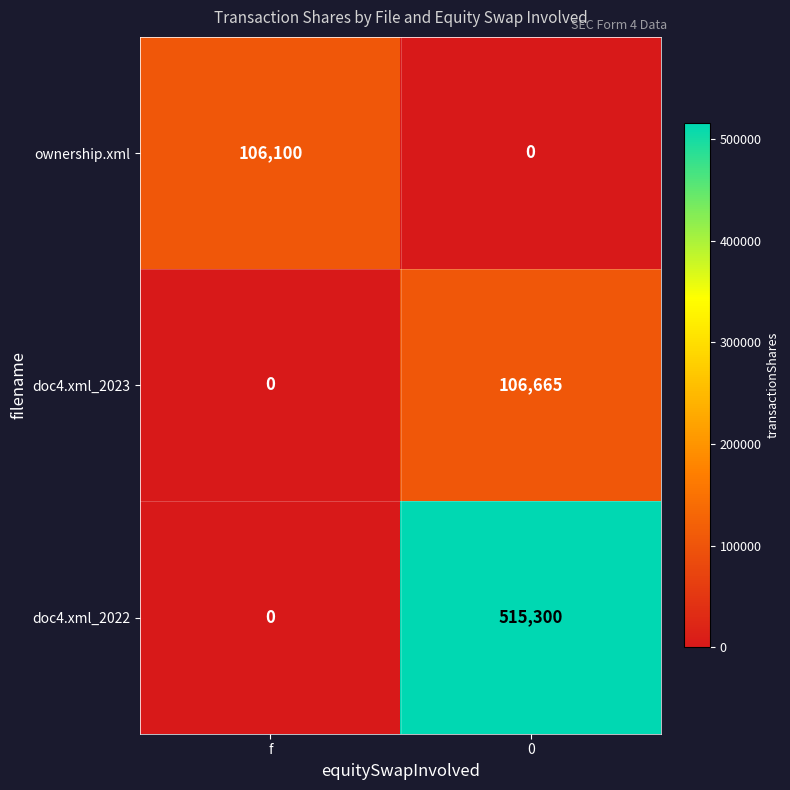

List the series in order of their peak value, lowest first.

ownership.xml, doc4.xml_2023, doc4.xml_2022